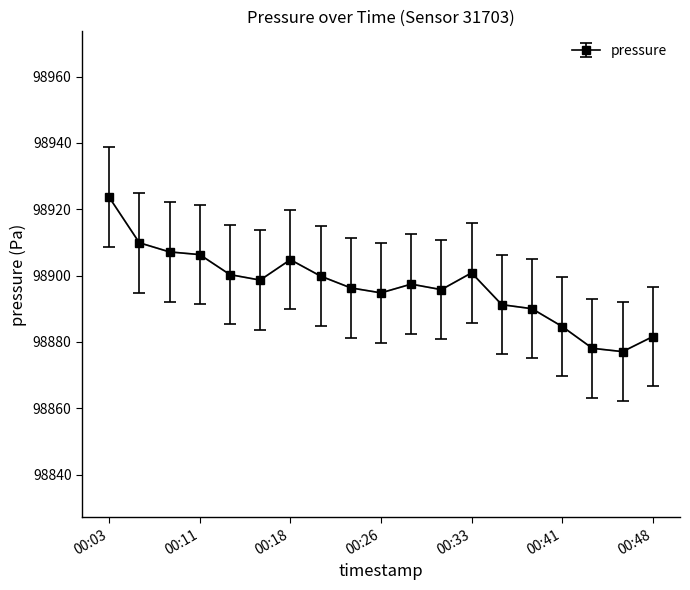

What is the smallest value displayed?

98877.1